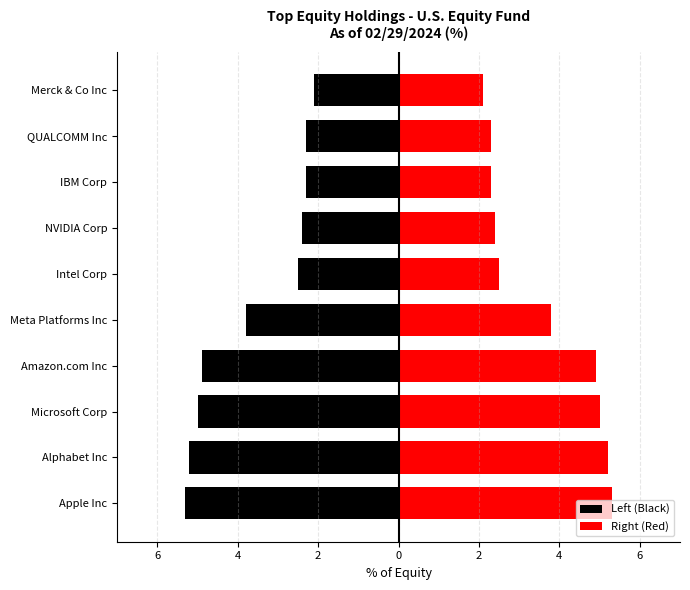

What is the average value of the Right (Red) series?

3.6